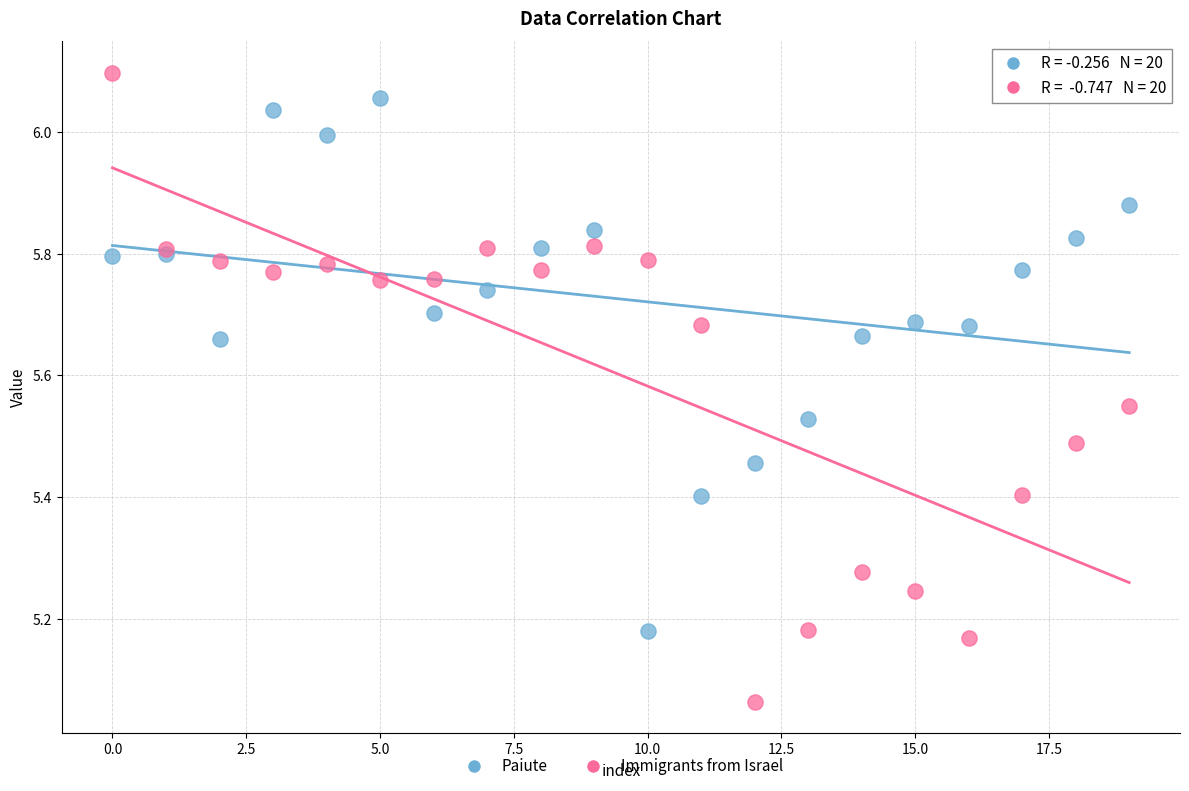

Which series has the largest Y range (max minus min)?

Immigrants from Israel